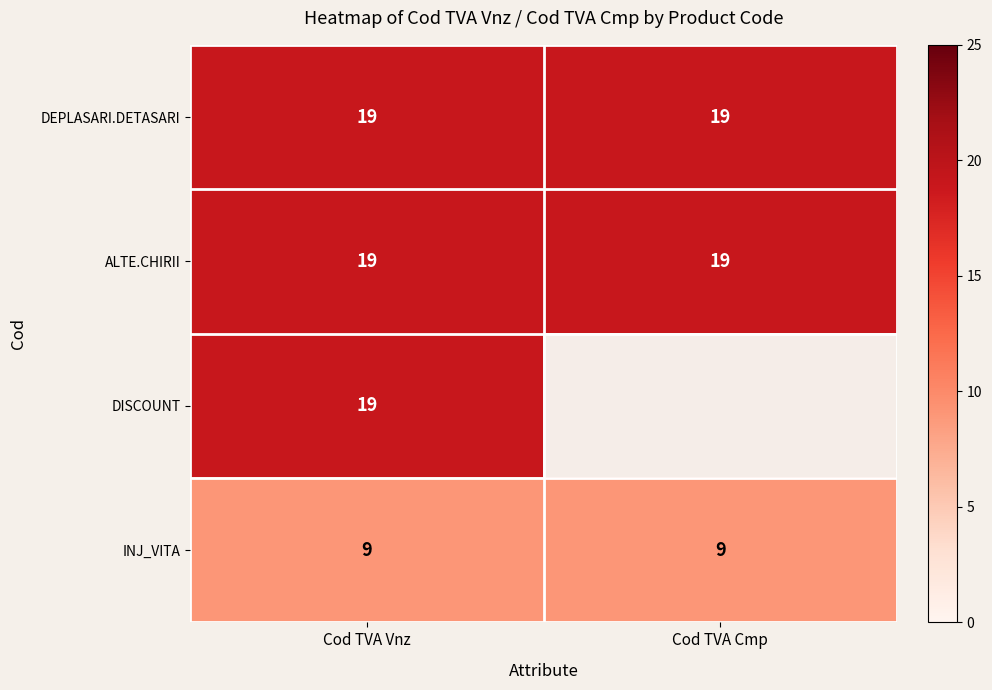

What is the spread (max minus min) of values at Cod TVA Vnz?

10